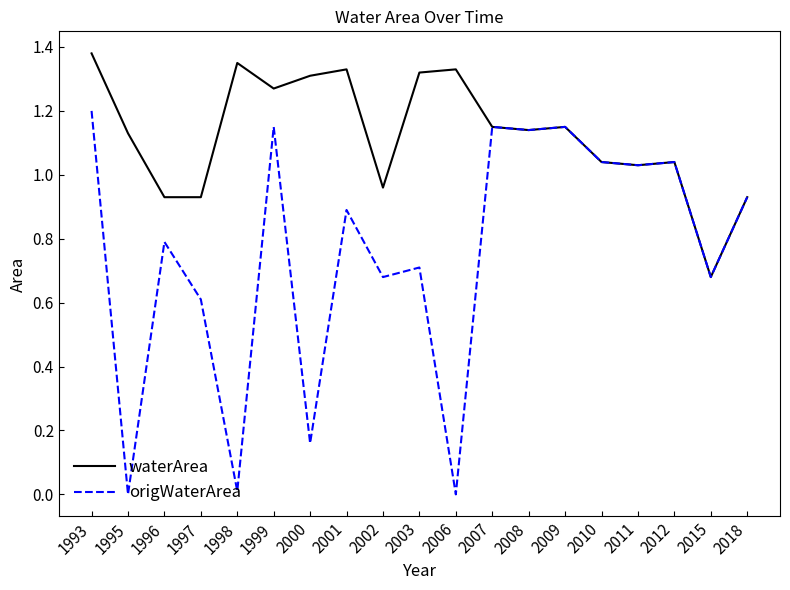

What is the total value across all series at 2003?

2.0